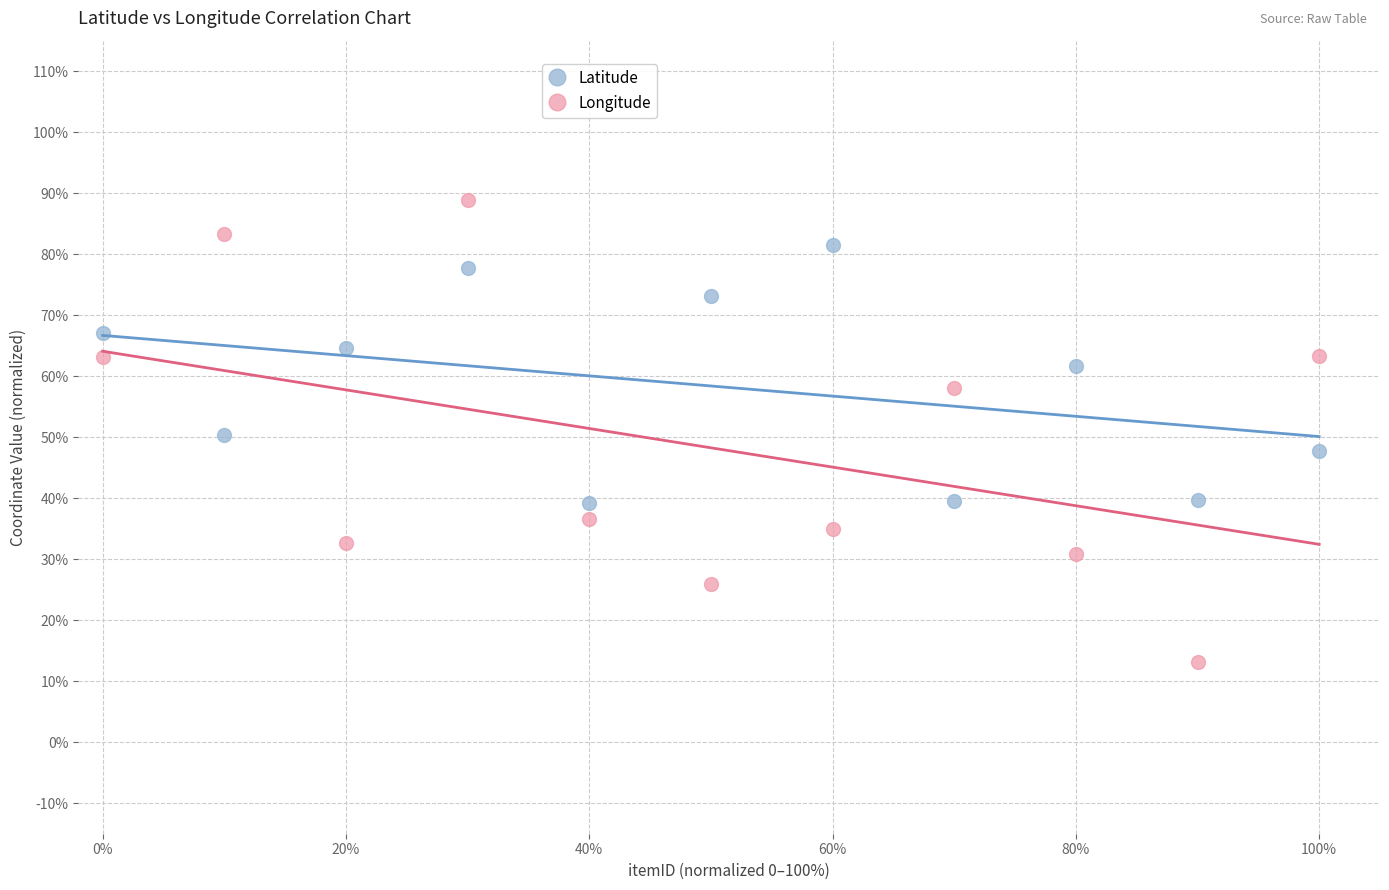

What are all the series names shown in the legend?

Latitude, Longitude